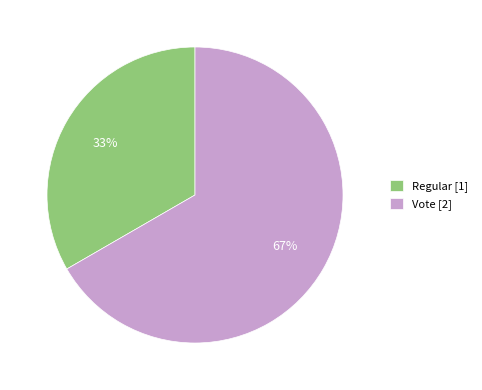

Does any single category account for the majority?

Yes